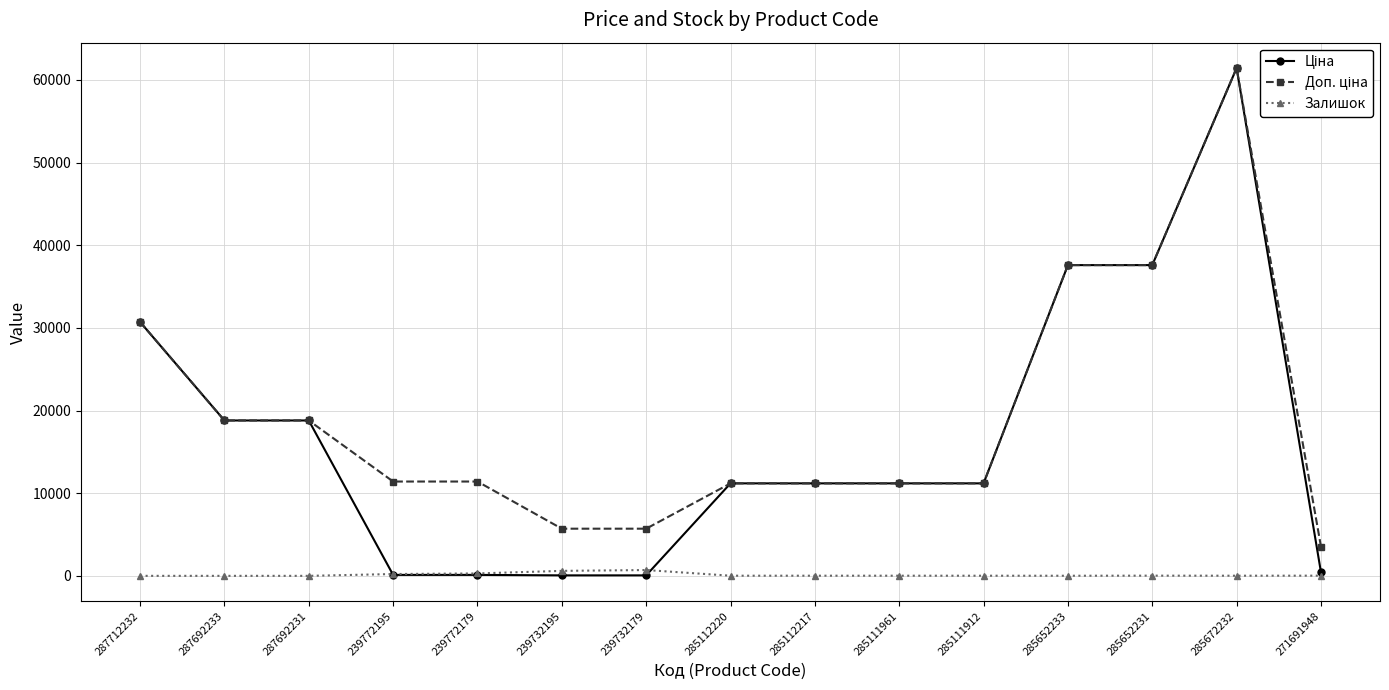

At which category is the sum across all series the highest?

285672232